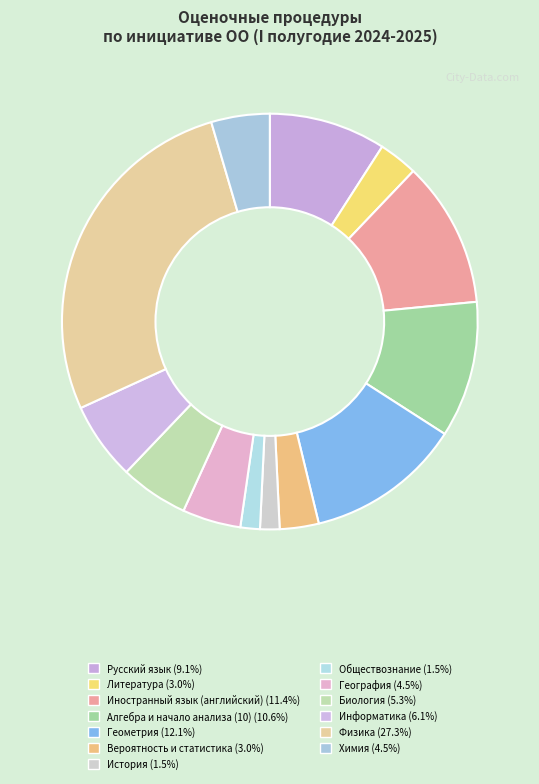

Is it true that Вероятность и статистика is 9% of the pie?

False